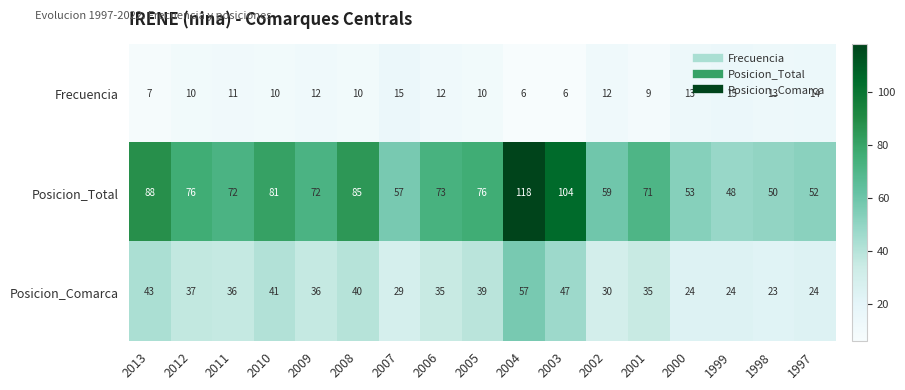

Rank the series by their maximum value, from highest to lowest.

Posicion_Total, Posicion_Comarca, Frecuencia